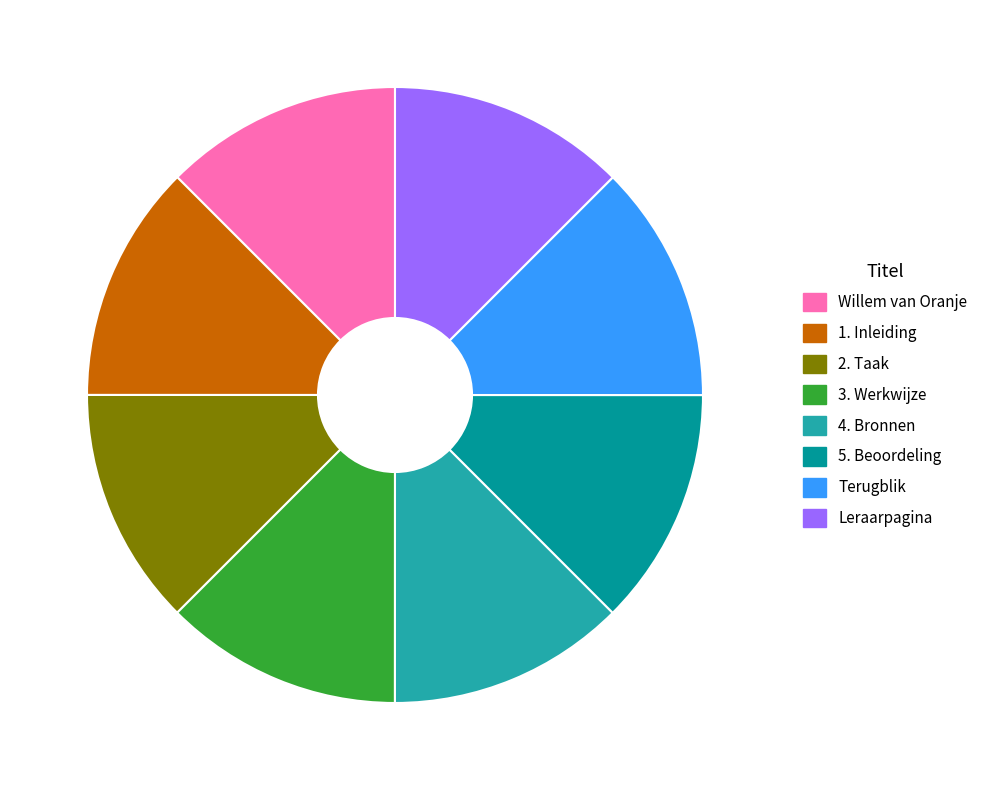

Does any single category account for the majority?

No